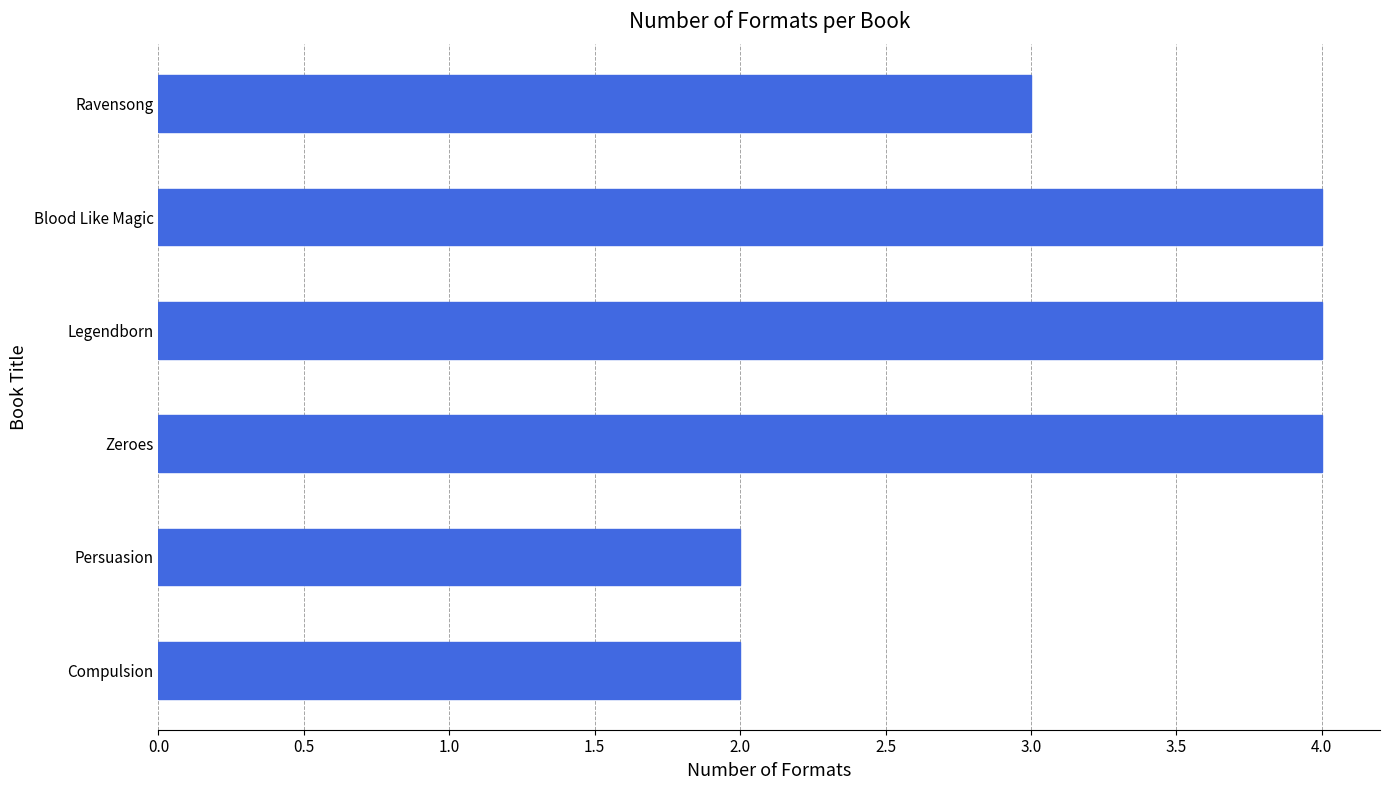

The value at Legendborn is 4. True or false?

True